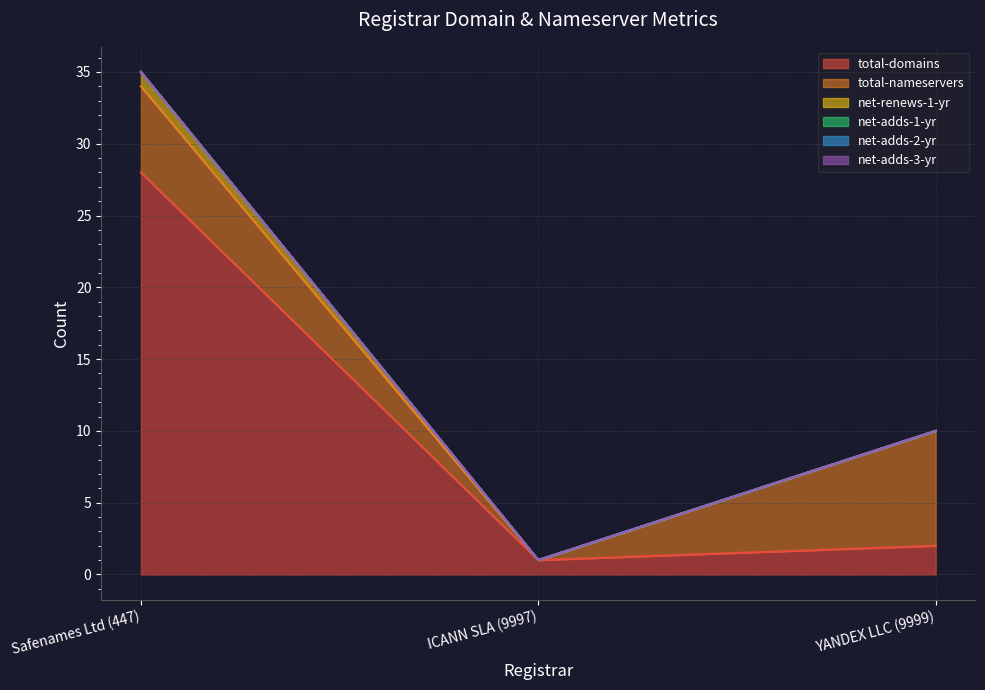

Reading right to left, list all the values displayed in this chart.

total-domains: YANDEX LLC (9999)=2	ICANN SLA (9997)=1	Safenames Ltd (447)=28
total-nameservers: YANDEX LLC (9999)=8	ICANN SLA (9997)=0	Safenames Ltd (447)=6
net-renews-1-yr: YANDEX LLC (9999)=0	ICANN SLA (9997)=0	Safenames Ltd (447)=1
net-adds-1-yr: YANDEX LLC (9999)=0	ICANN SLA (9997)=0	Safenames Ltd (447)=0
net-adds-2-yr: YANDEX LLC (9999)=0	ICANN SLA (9997)=0	Safenames Ltd (447)=0
net-adds-3-yr: YANDEX LLC (9999)=0	ICANN SLA (9997)=0	Safenames Ltd (447)=0